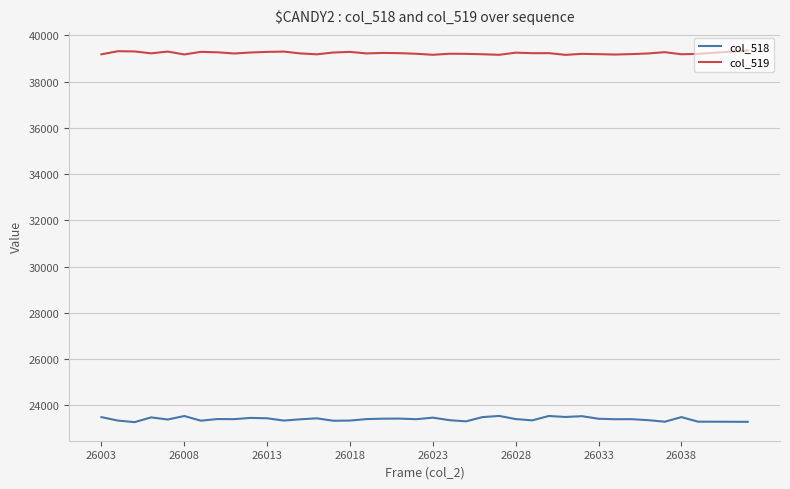

At how many categories does at least one series exceed 25344?

38